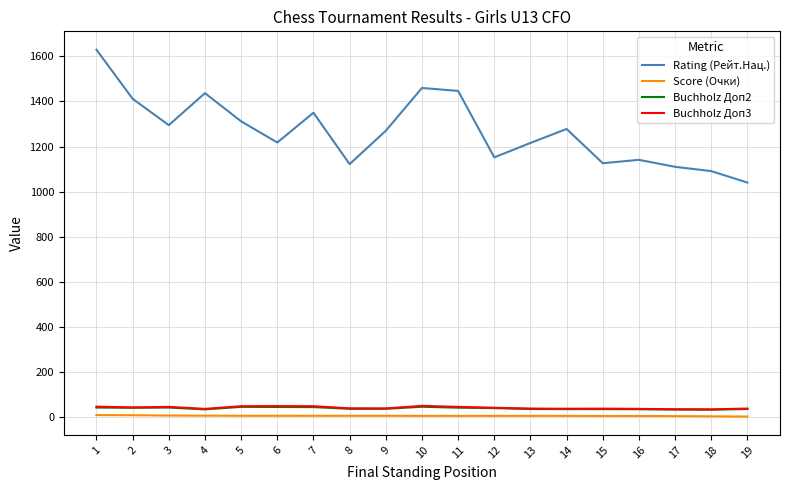

What is the difference between the second highest and minimum values in the Buchholz Доп3 series?

14.5